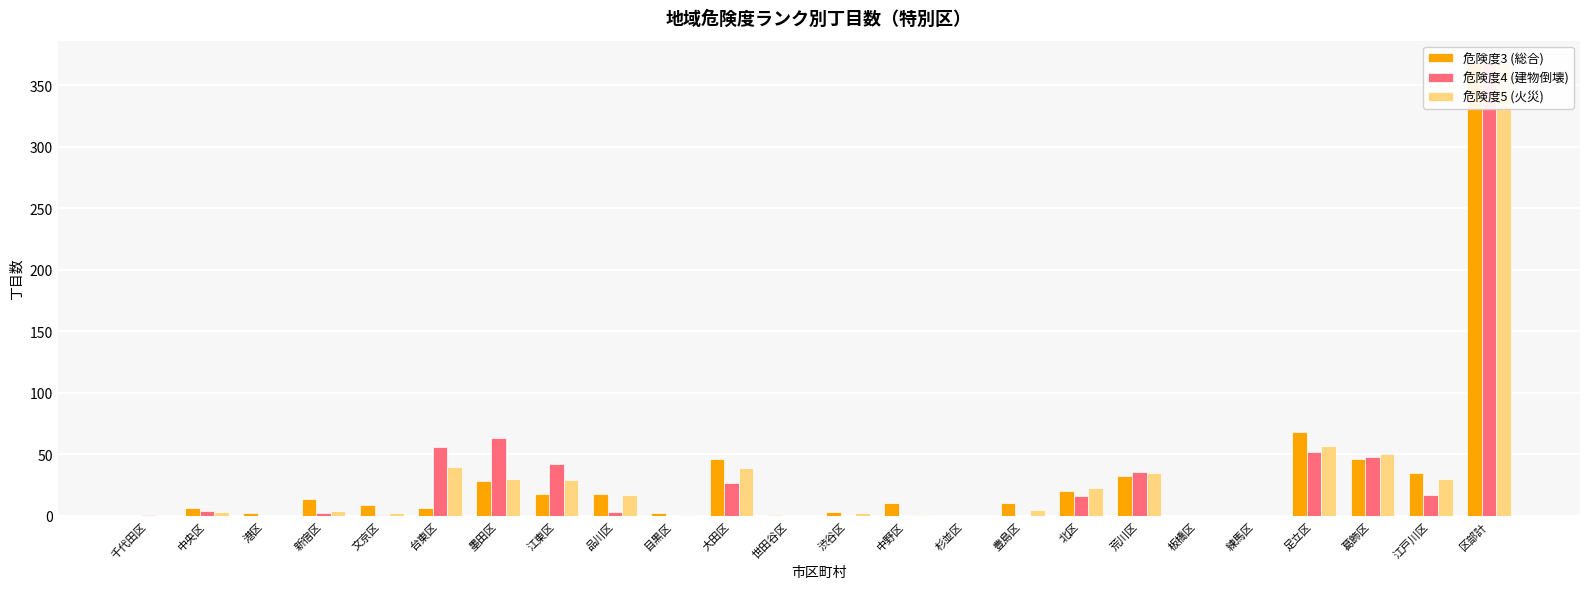

Where does the 危険度3 (総合) series first go above 10?

新宿区